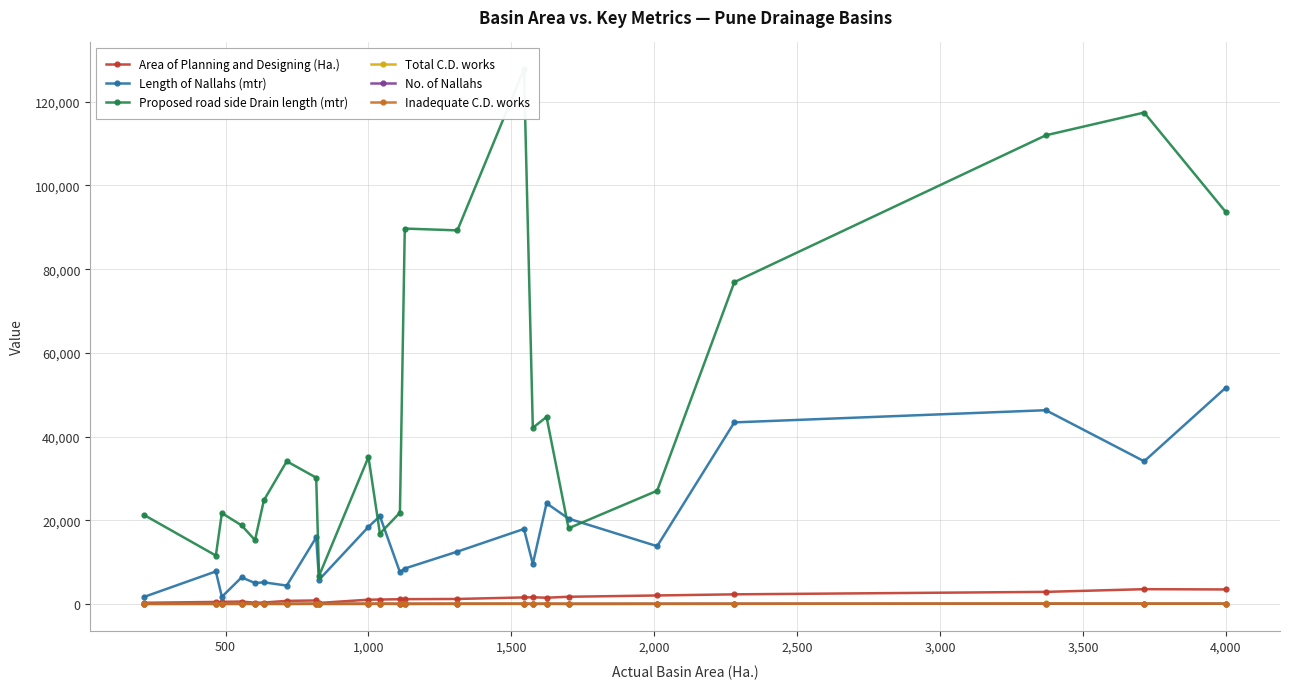

How many values in the Inadequate C.D. works series exceed 13?

10